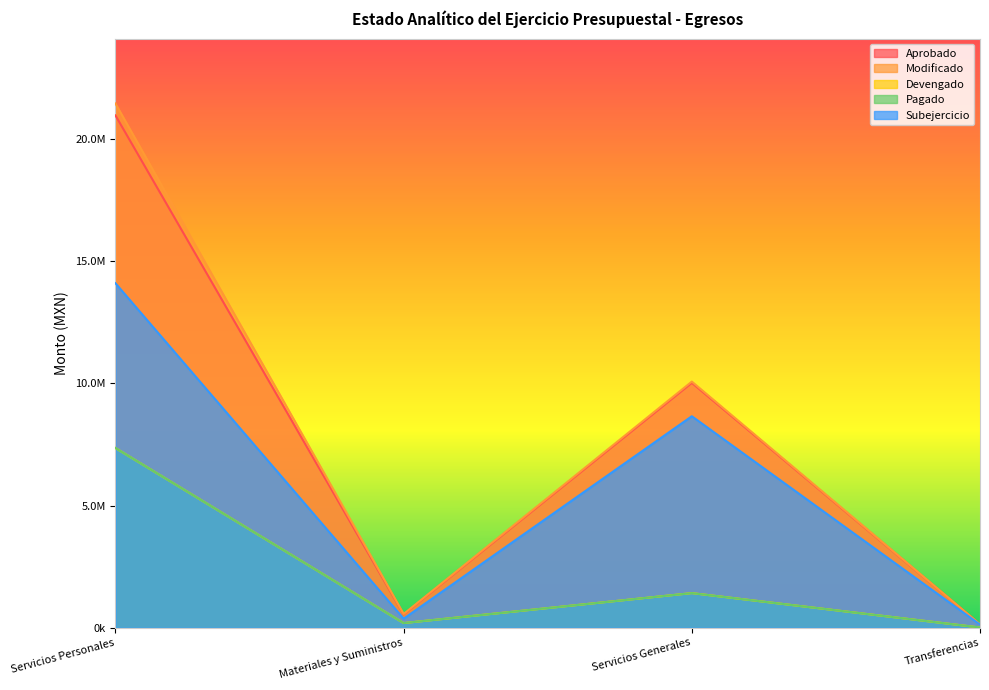

Where is Devengado nearest to the value 3682414?

Servicios Generales